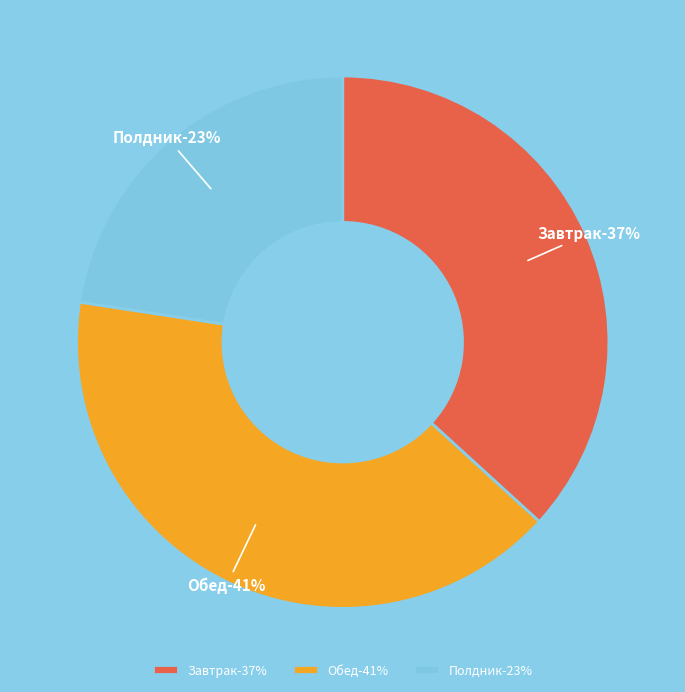

To the nearest percent, what percentage of the pie is Завтрак?

37%